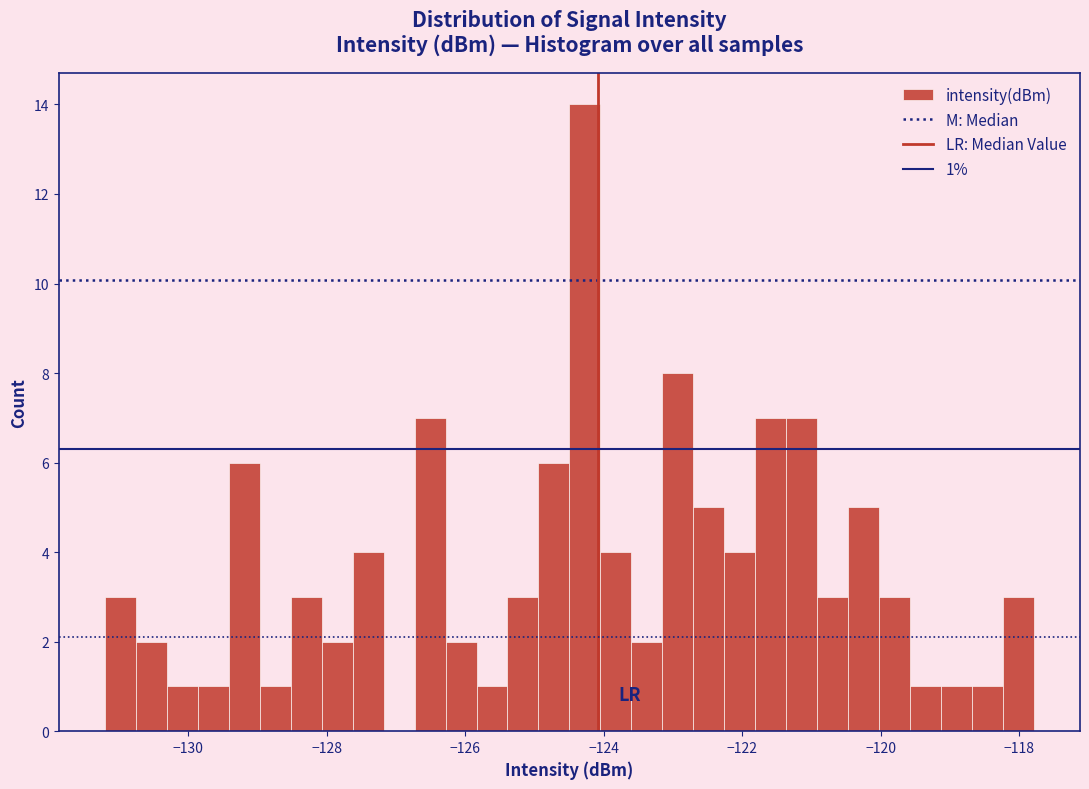

Read against the x-axis, roughly where is the centre of the tallest bar?

-124.2